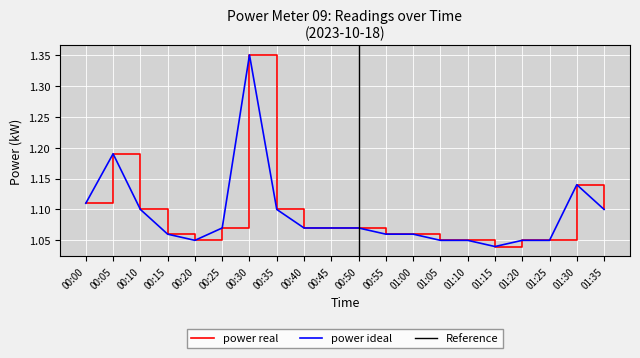

Between 00:00 and 00:50, which is larger?

00:00